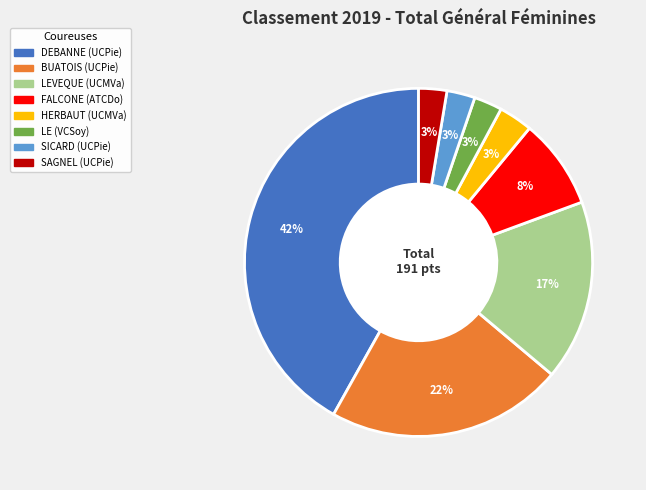

To the nearest percent, what is the difference between the largest and smallest slice percentages?

39%